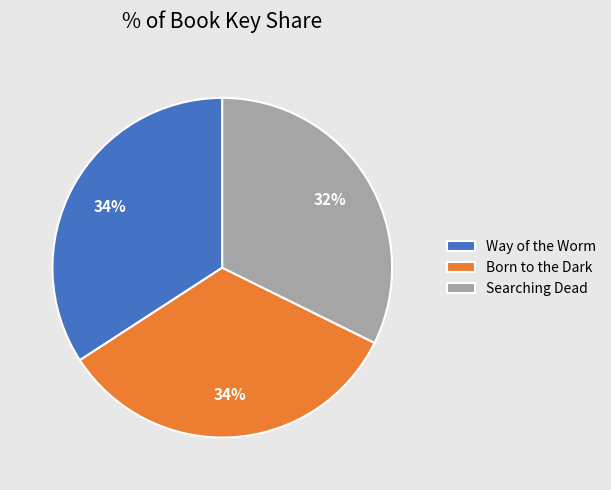

Which slice is the smallest?

Searching Dead